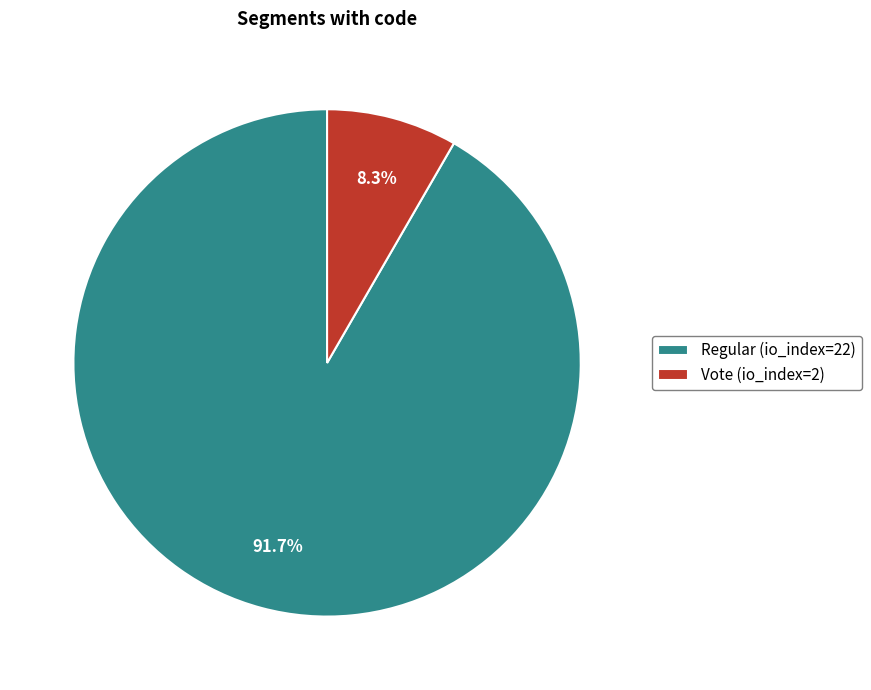

How many slices are in this pie chart?

2